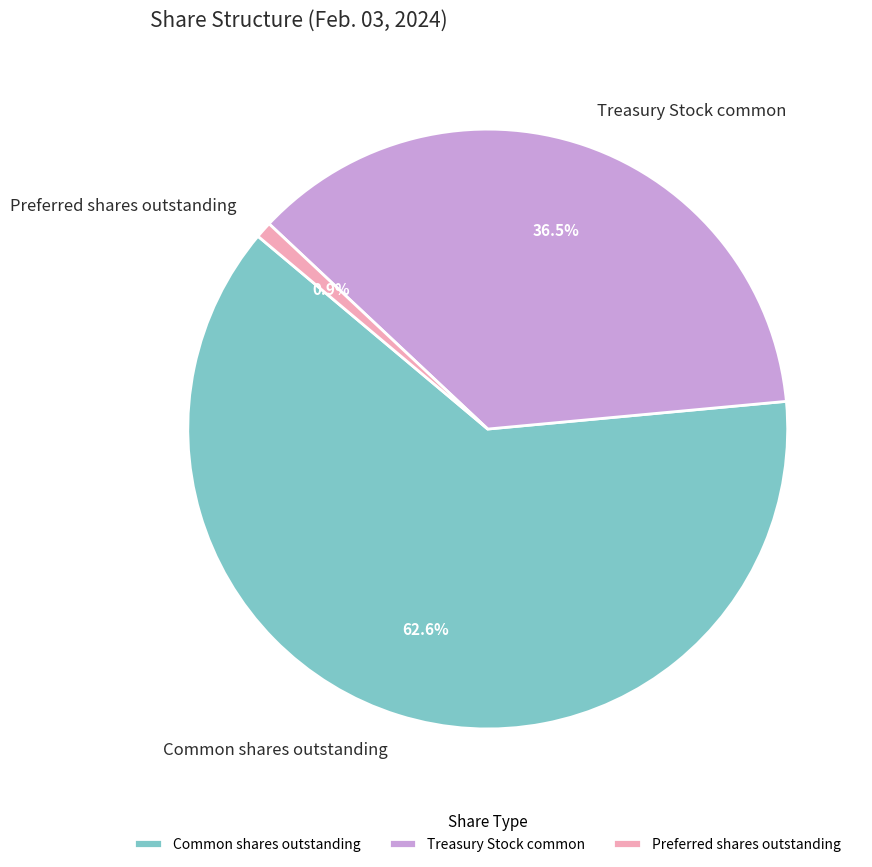

True or false: Treasury Stock common accounts for 48% of the total.

False